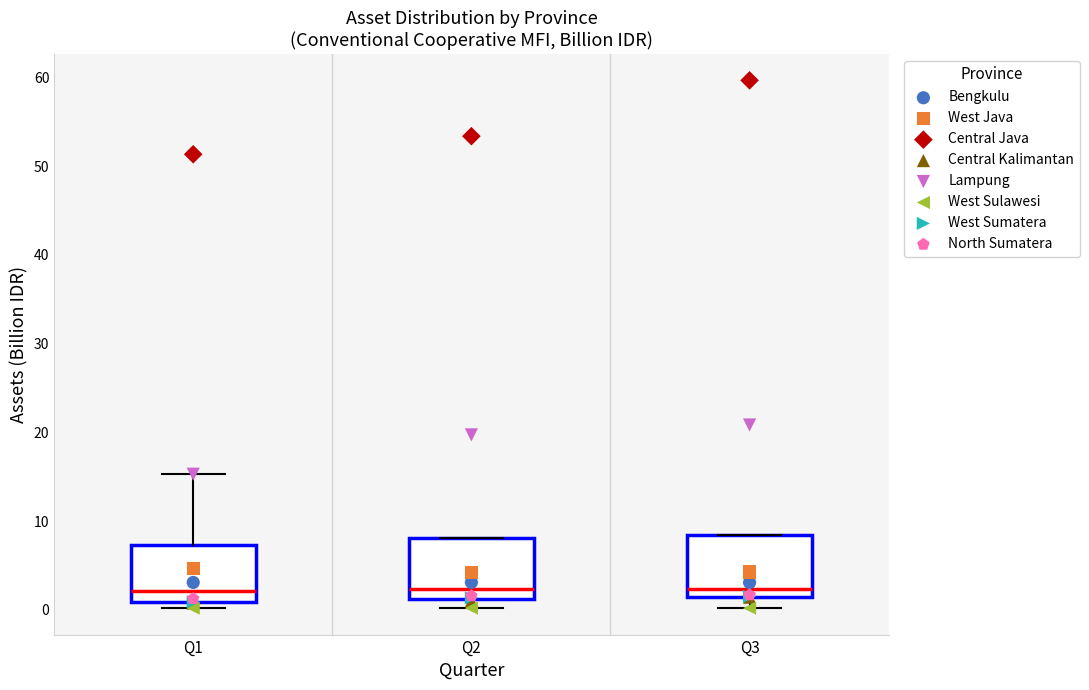

Reading left to right, transcribe this box plot: for each box, give where its median line is, the range the box spans, and where its two whiskers end, as read against the y-axis. The values are not printed on the chart, so give them approximately, as read against the axis.

Q1: median 2, box 1 to 7, whiskers 0 to 15
Q2: median 2, box 1 to 8, whiskers 0 to 8
Q3: median 2, box 1 to 8, whiskers 0 to 8